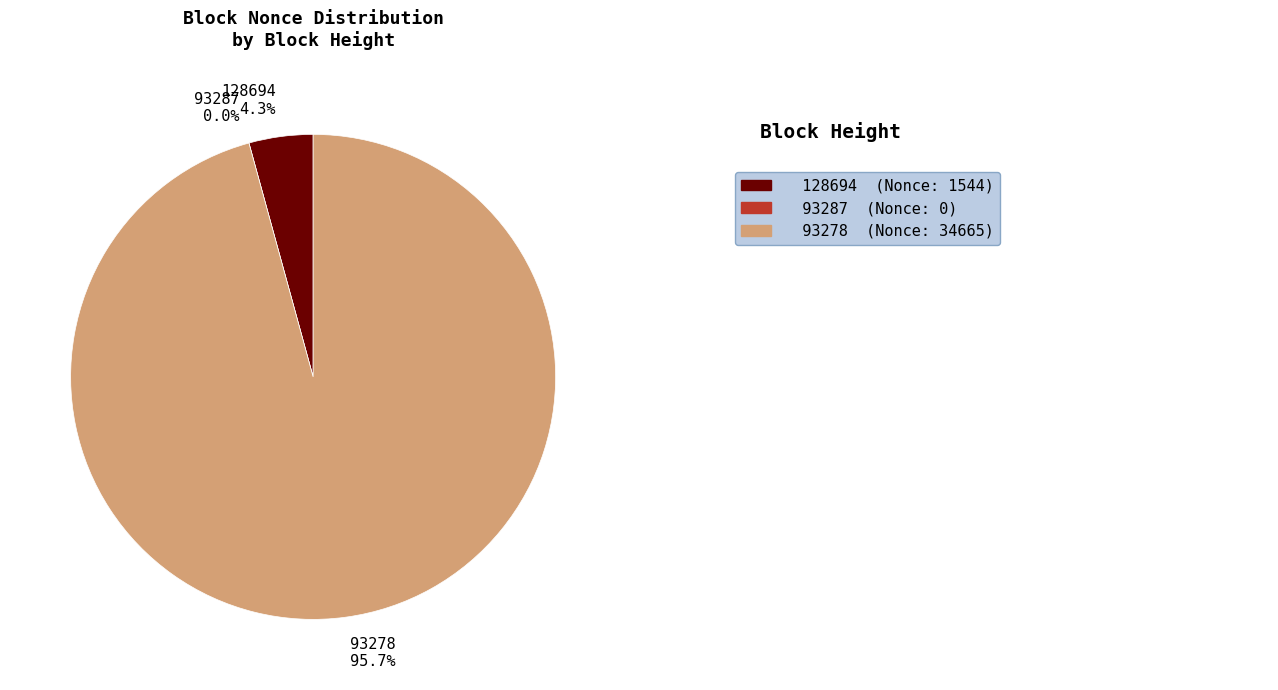

What portion of the pie excludes 128694?

95.7%